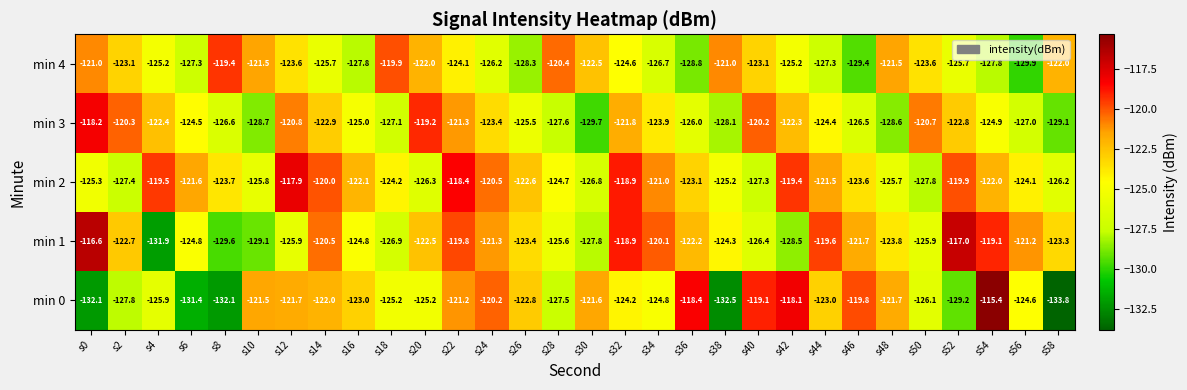

What is the greatest value displayed?

-115.4